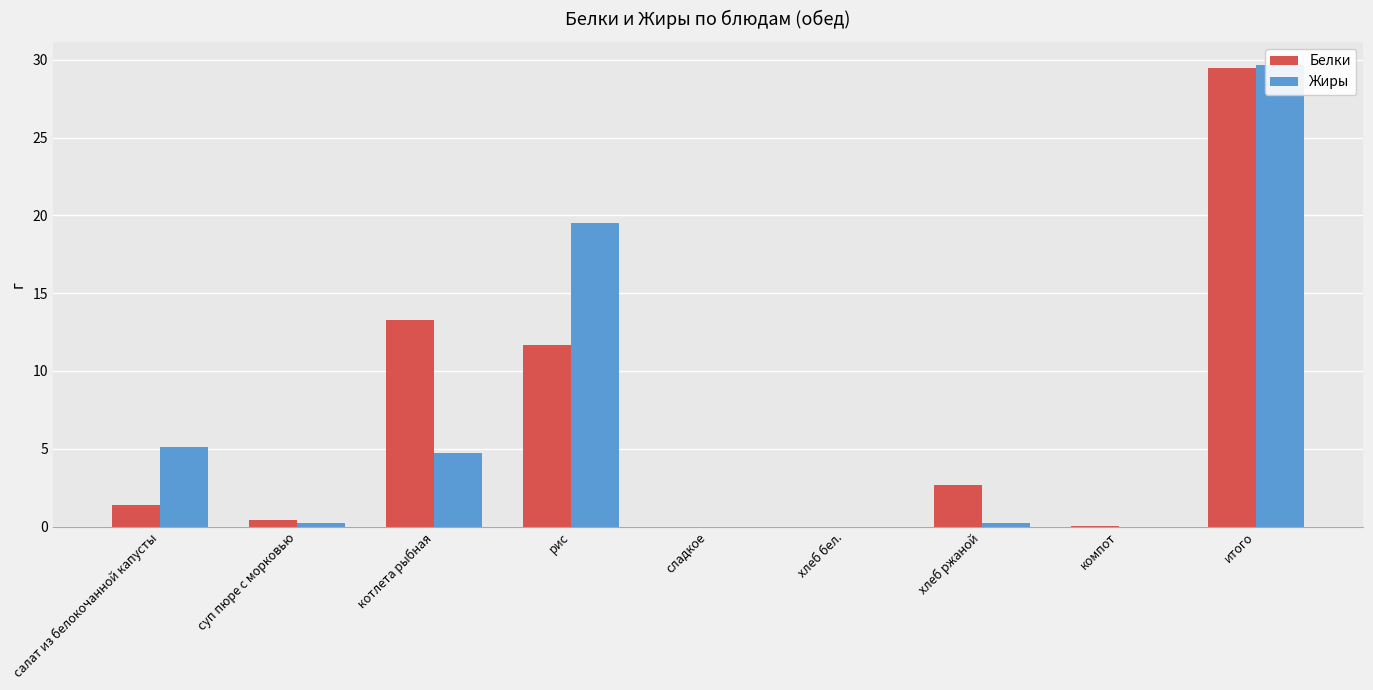

What value does the Белки series have at рис?

11.6